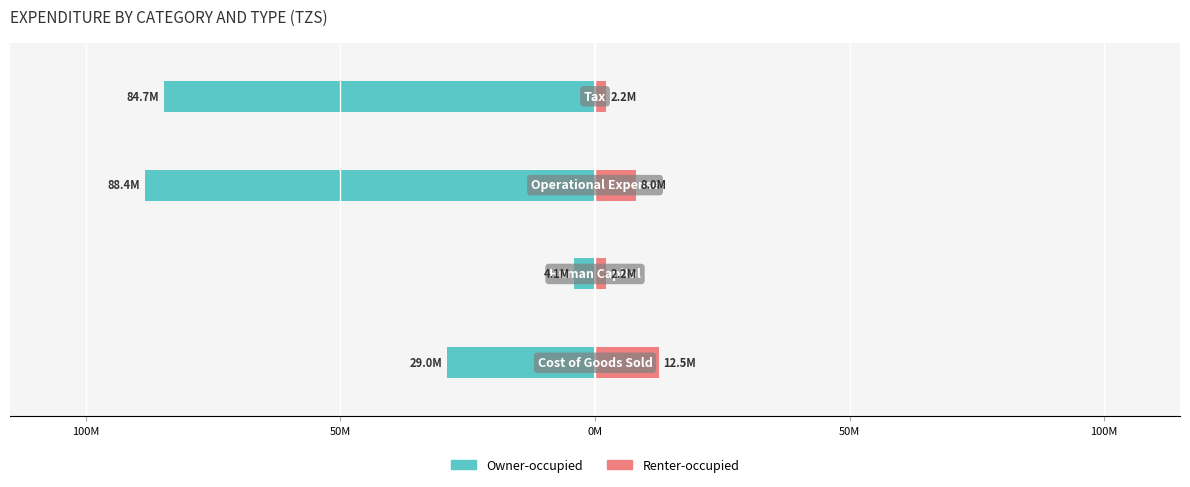

What is the difference between the maximum and second lowest values in the Owner-occupied series?

80643431.2